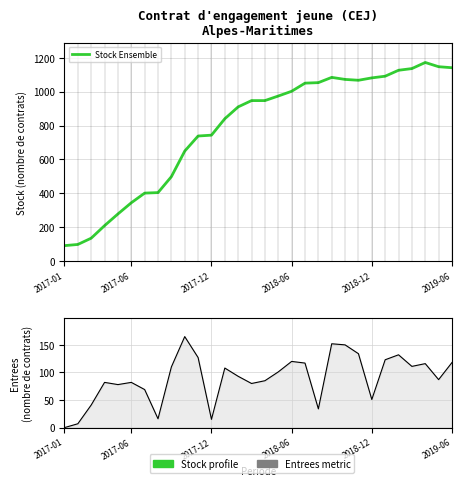

What is the maximum value shown in the chart?

1172